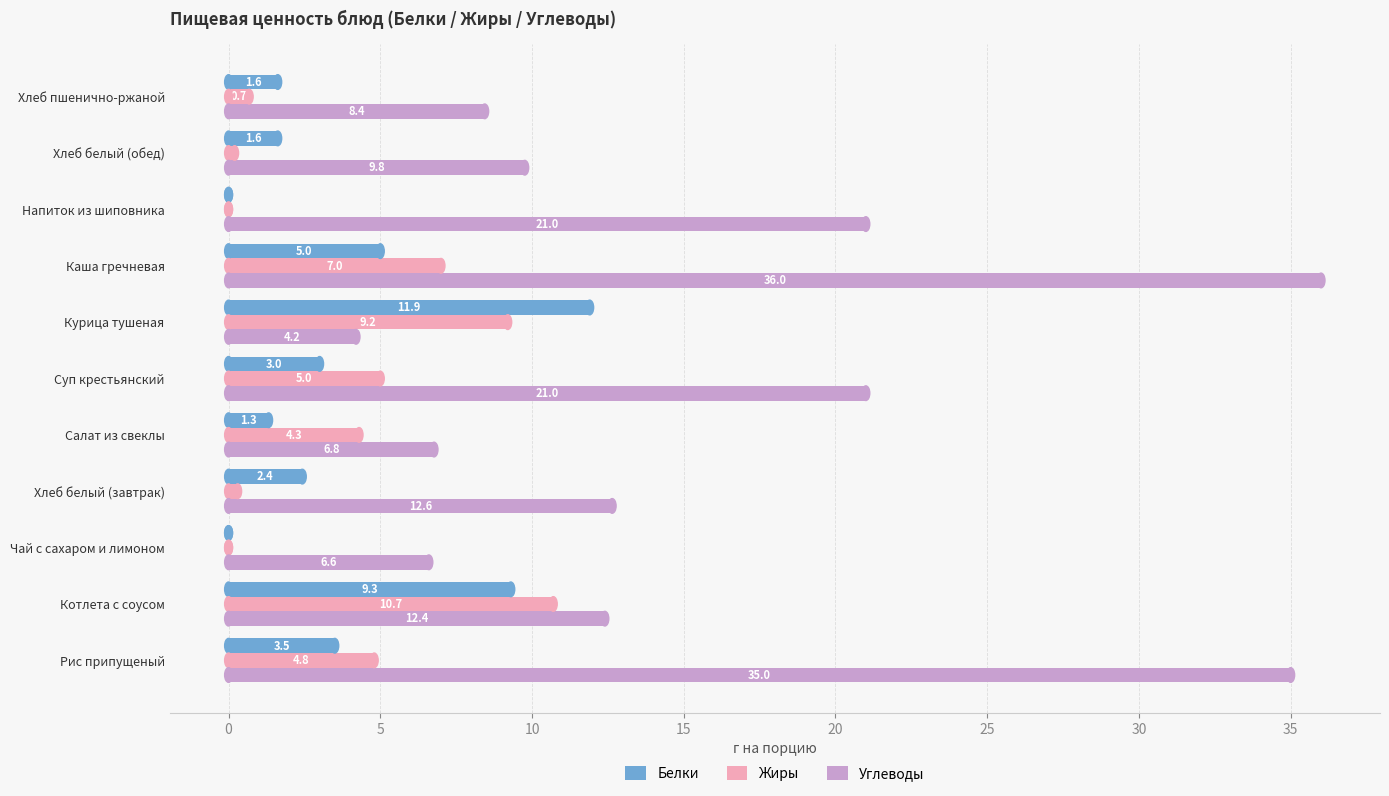

At which label is Жиры closest to 5?

Суп крестьянский